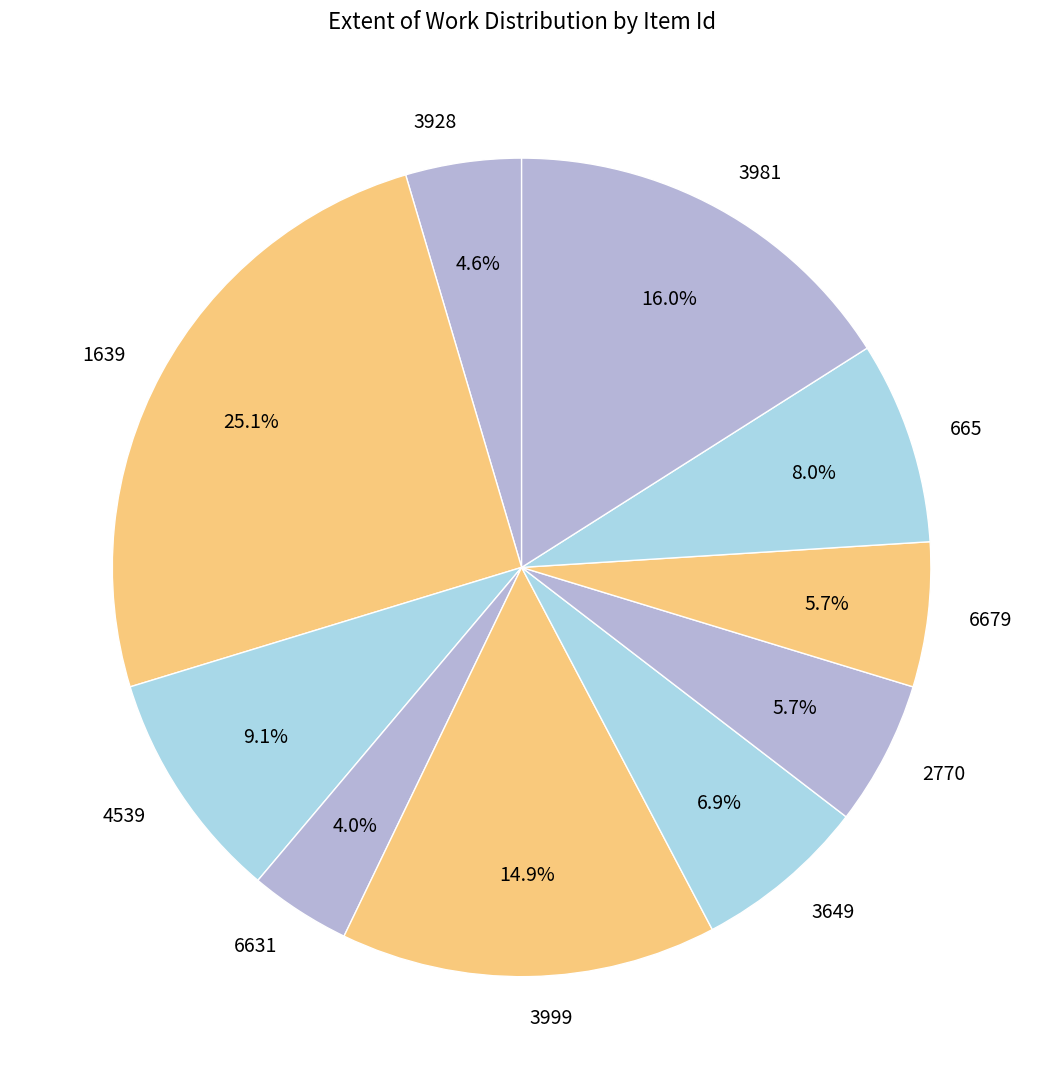

Is the sum of 4539 and 2770 greater than half?

No